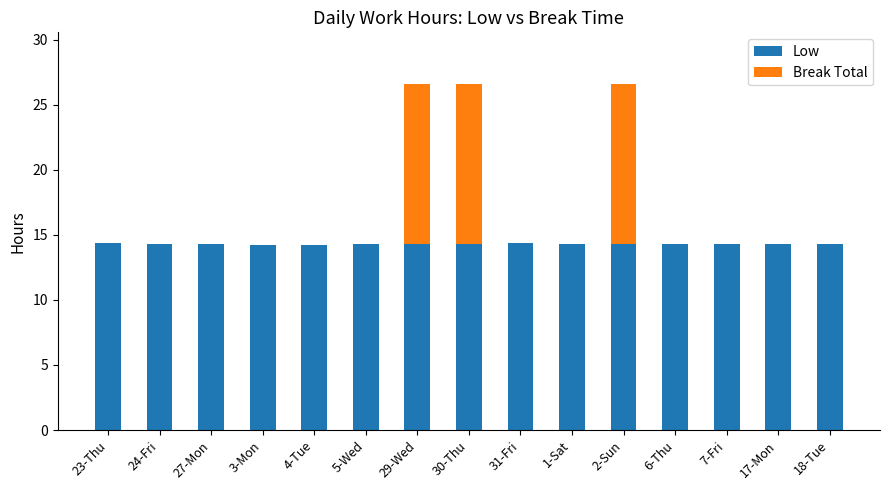

True or false: Low has a value of 14.3 at 5-Wed.

True